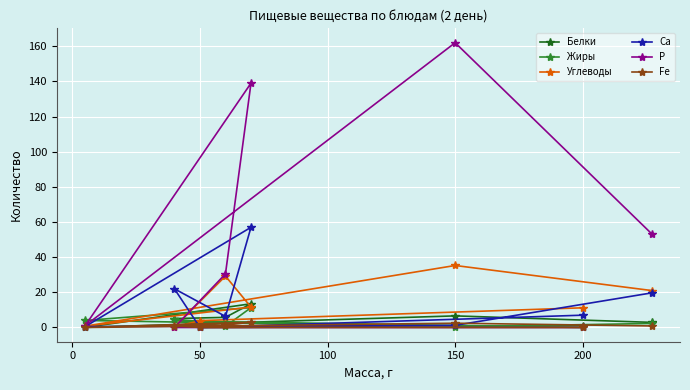

Which series has the widest spread of values?

Р